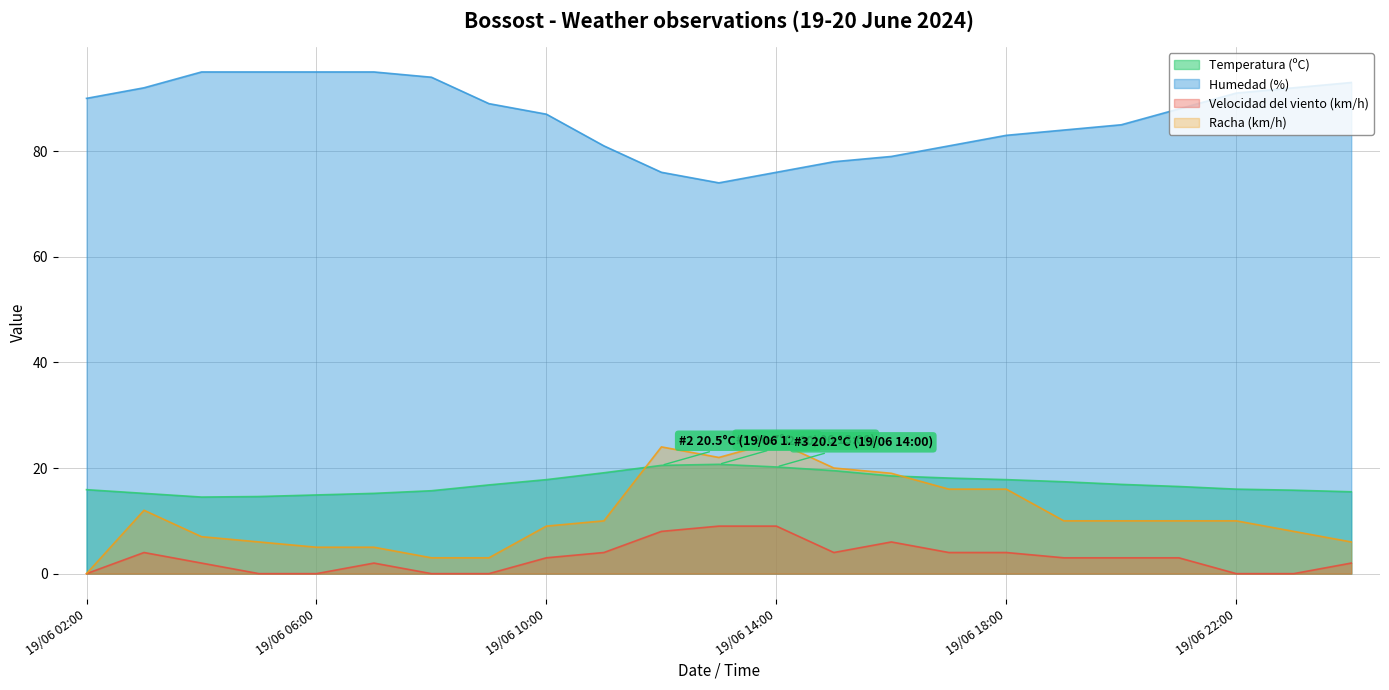

True or false: Racha (km/h) and Humedad (%) intersect in this chart.

False